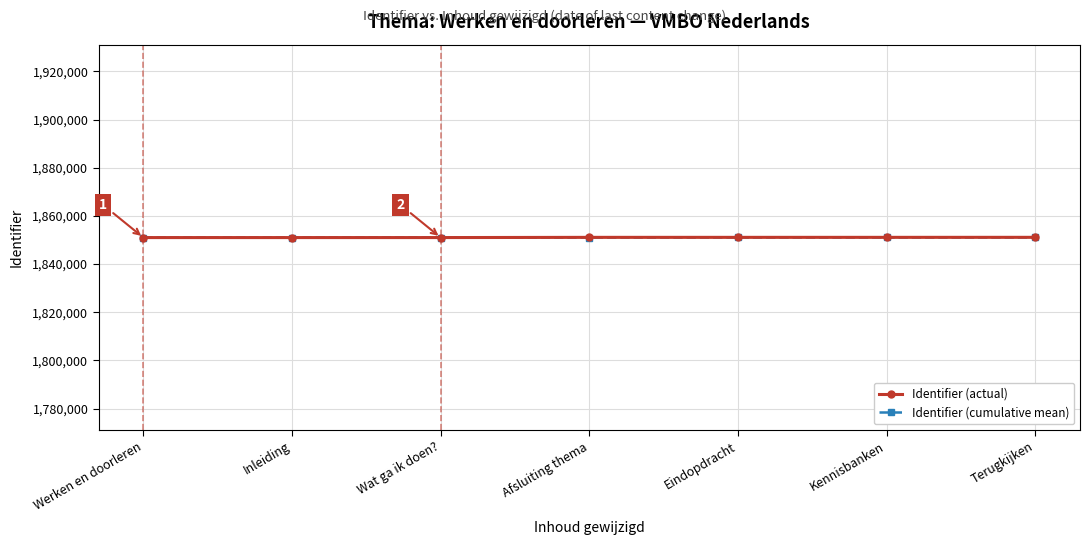

What is the total value across all series at Terugkijken?

3702137.6